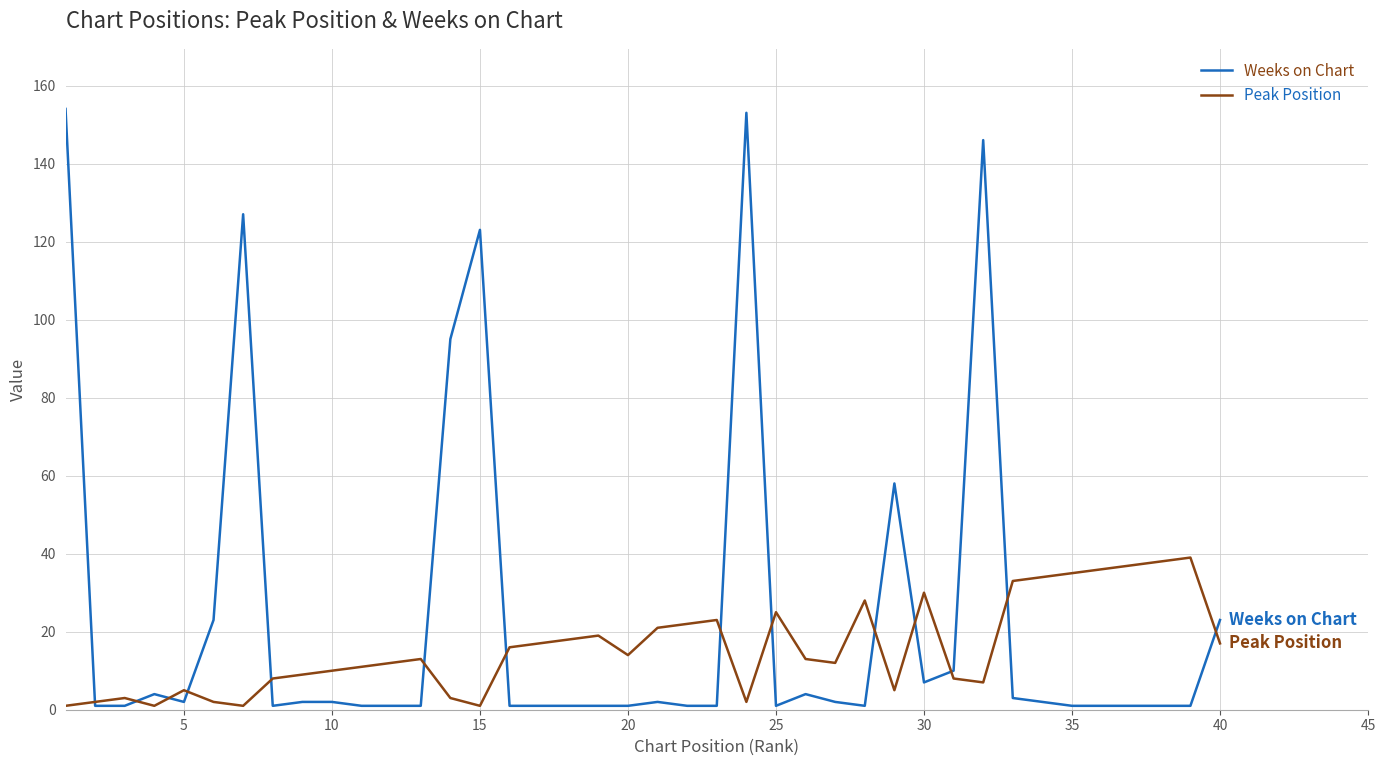

Which series has the largest total across all categories?

Weeks on Chart